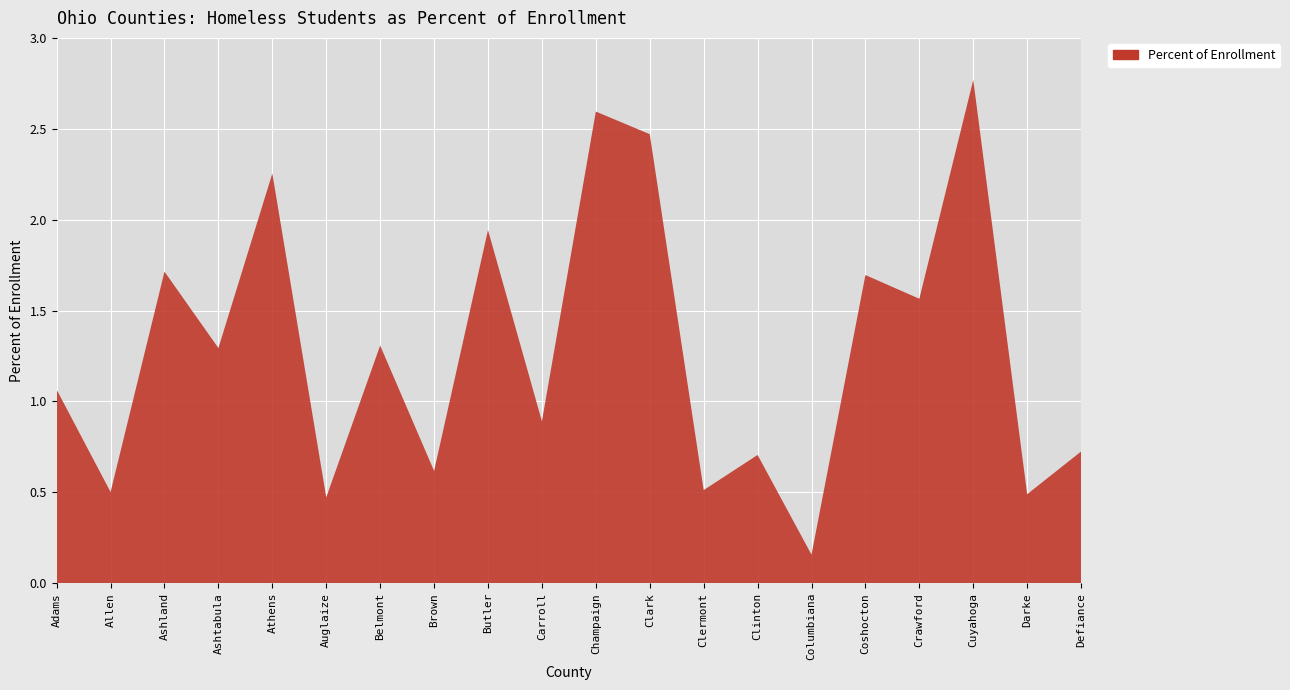

Reading left to right, what are all the values shown in this chart?

1.1	0.5	1.7	1.3	2.3	0.5	1.3	0.6	1.9	0.9	2.6	2.5	0.5	0.7	0.2	1.7	1.6	2.8	0.5	0.7